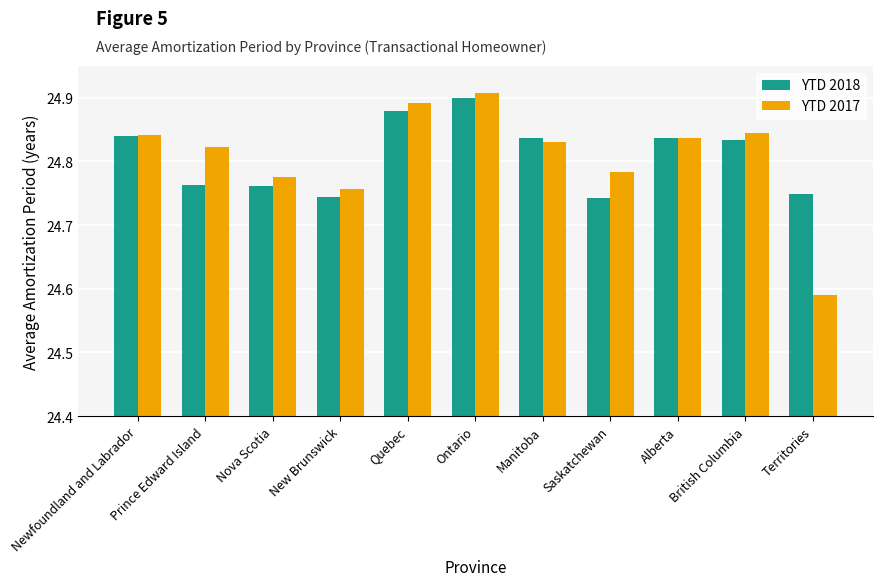

Is it true that YTD 2017 equals 10.4 at Territories?

False